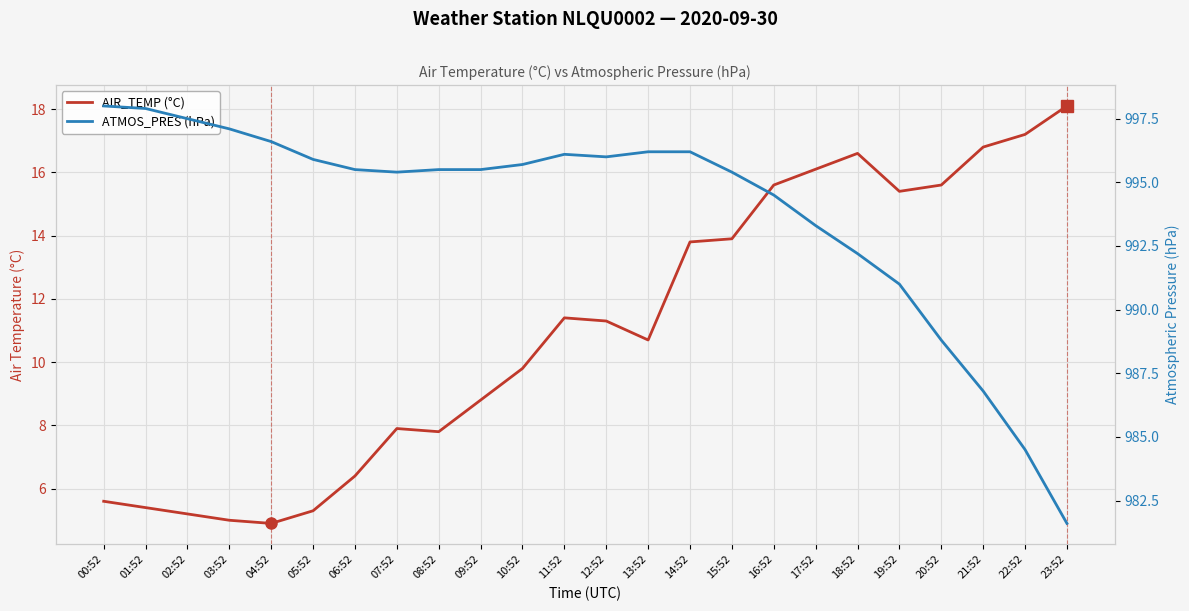

What position from the left is 05:52?

6